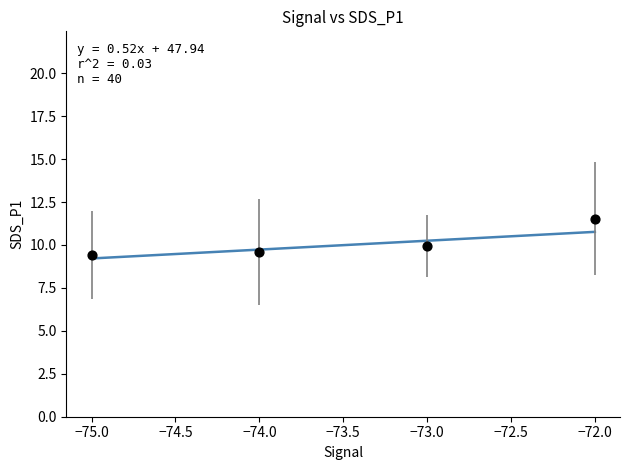

What is the average Y value?

10.1